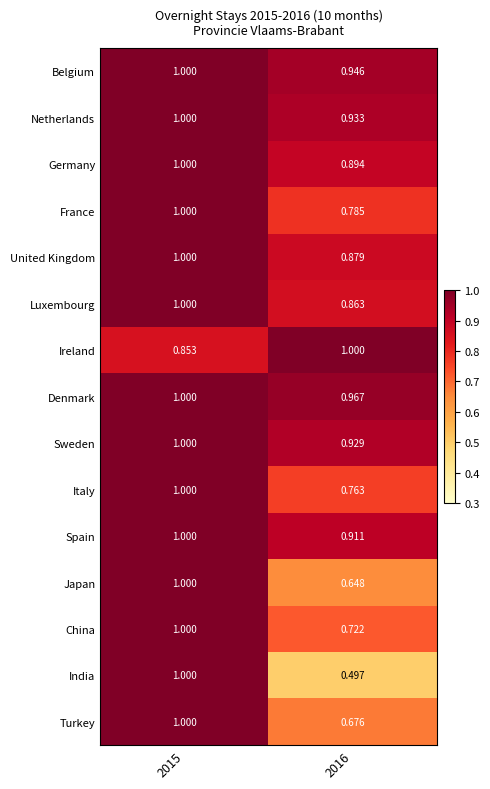

Between 2015 and 2016, which series saw the biggest shift?

India